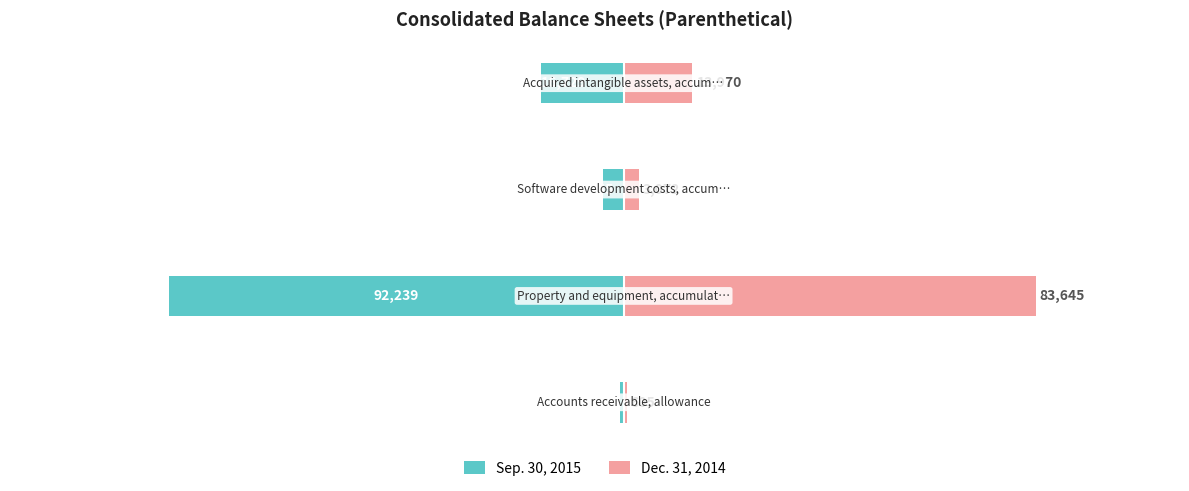

True or false: Sep. 30, 2015 has a value of -2253 at −50000.

False